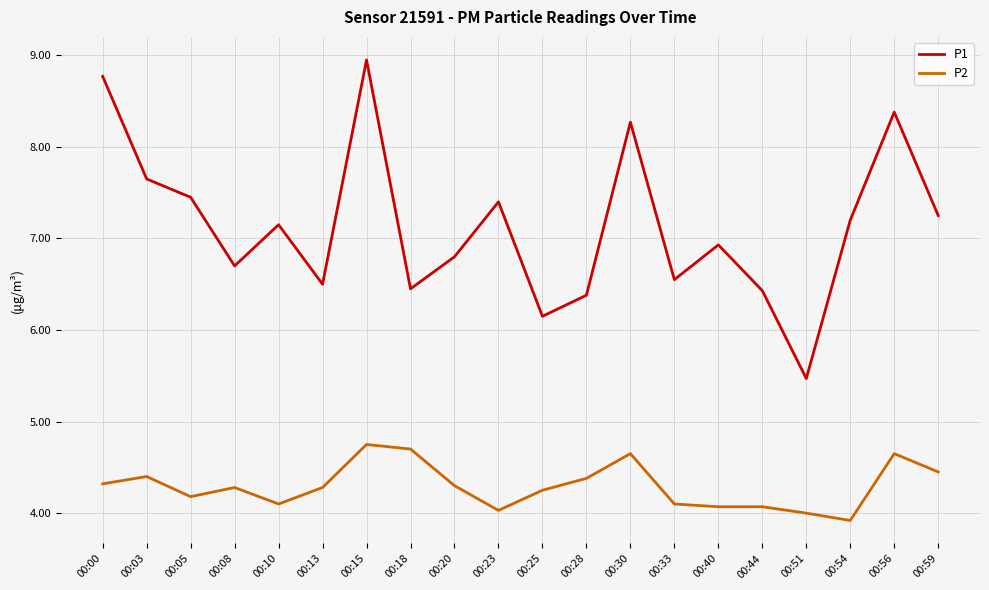

What is the spread (max minus min) of values at 00:54?

3.3